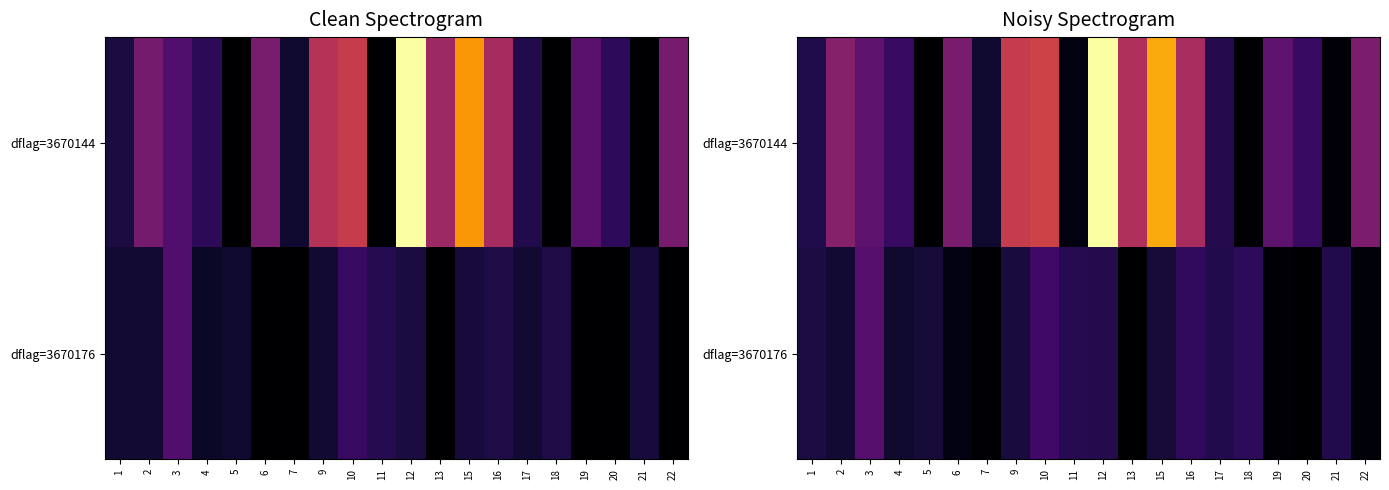

What is the highest value of the dflag=3670176 series?

1.7